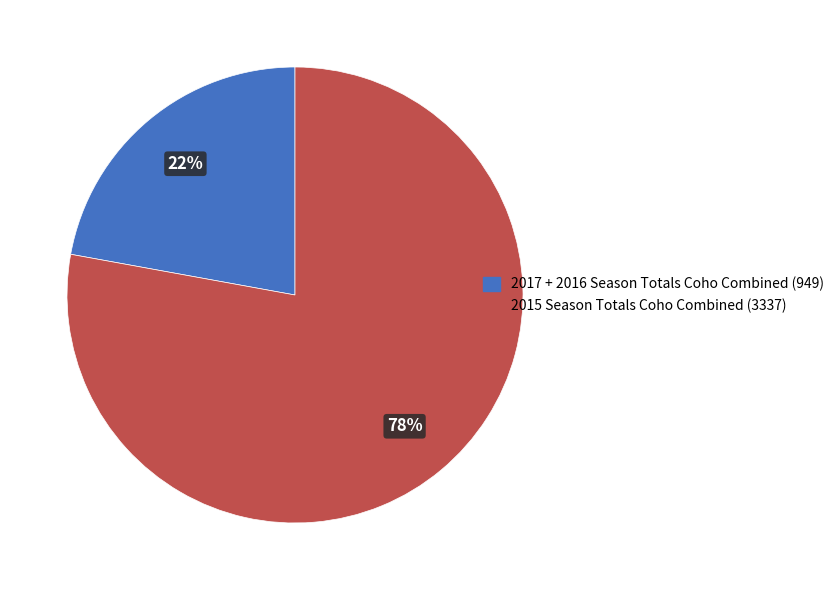

Combined, do 2015 Season Totals Coho Combined (3337) and 2017 + 2016 Season Totals Coho Combined (949) account for over 50%?

Yes